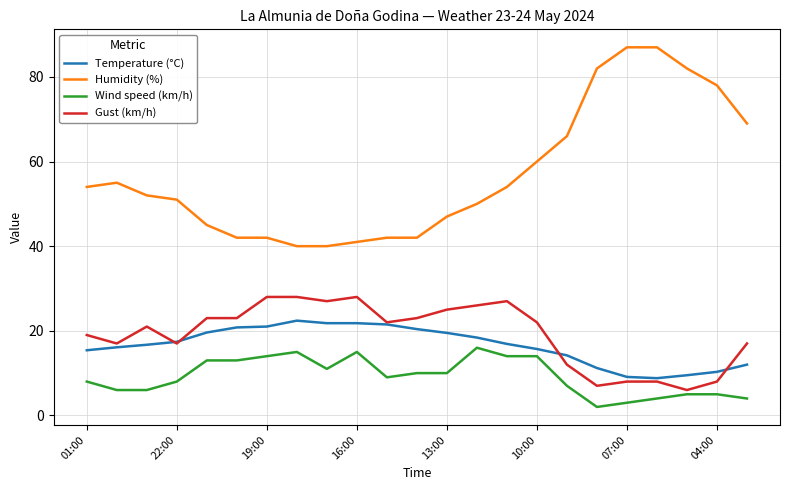

What is the greatest value displayed?

87.0